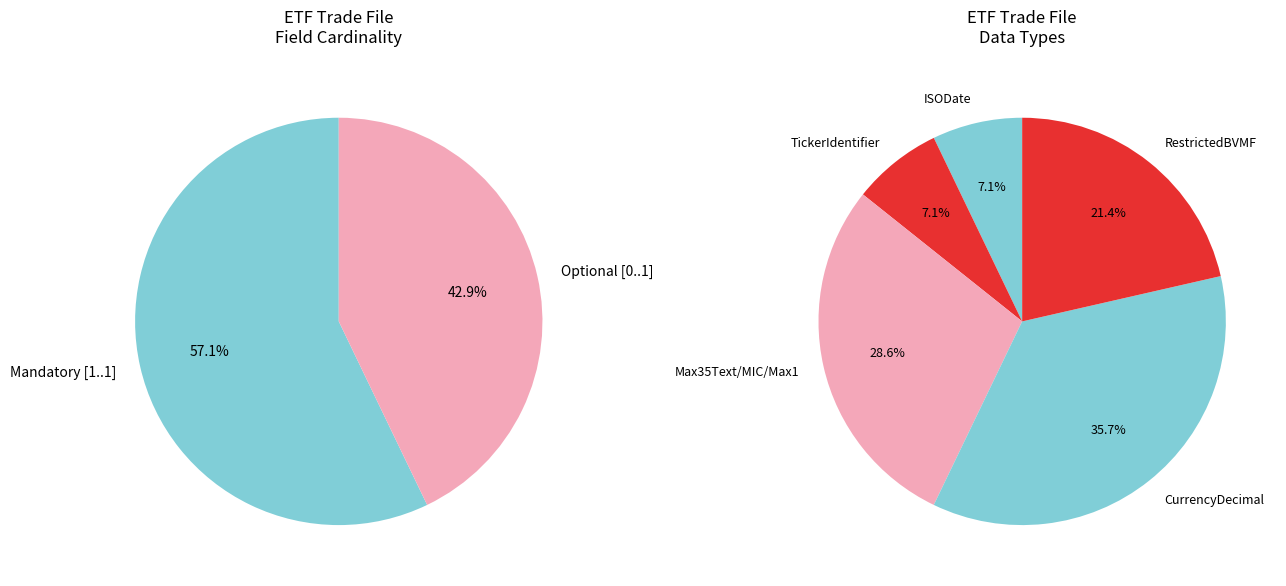

Does any single category account for the majority?

No